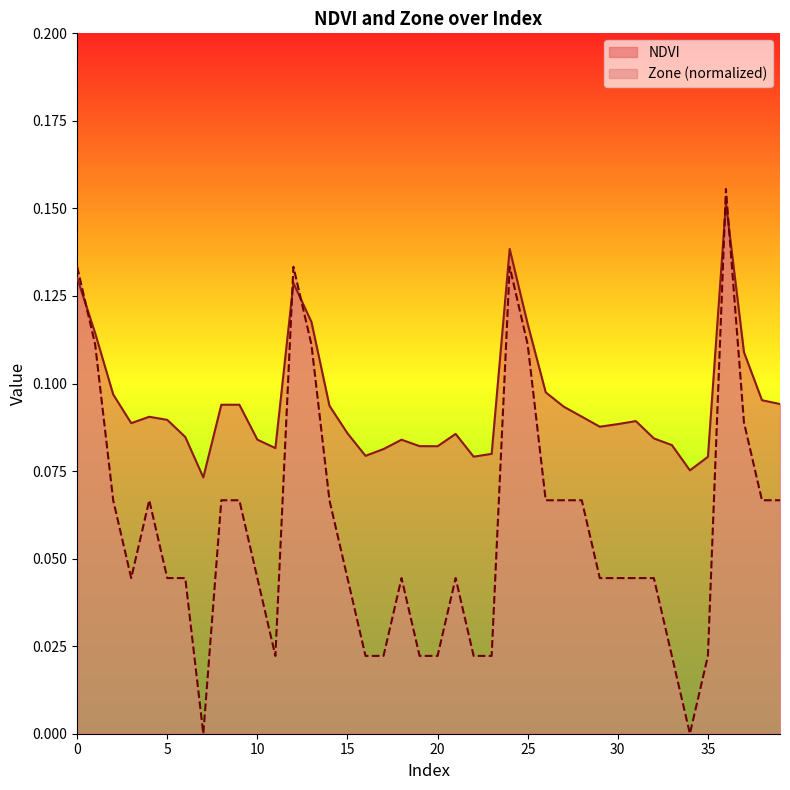

What is the total value across all series at 6?

0.1